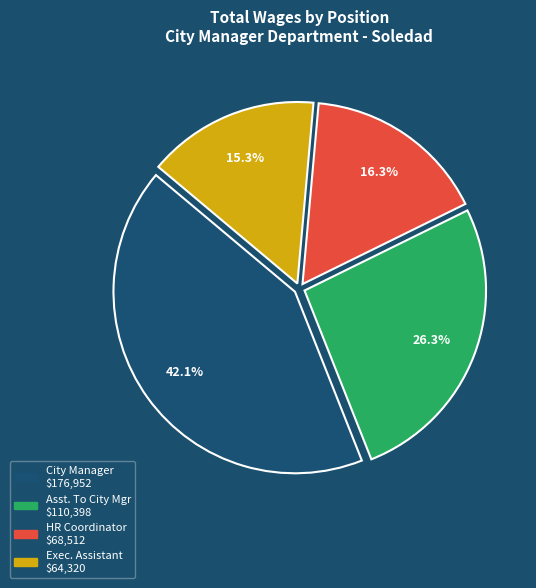

Does any single category account for the majority?

No